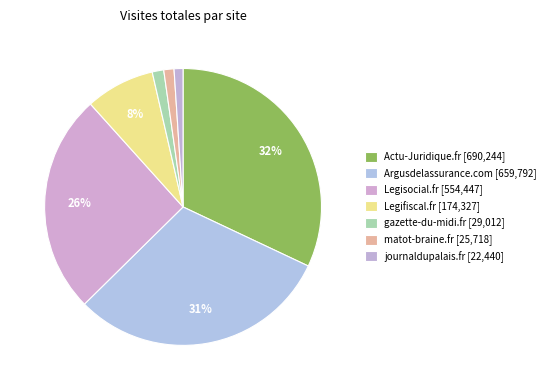

What portion of the pie excludes Legisocial.fr?

74.3%